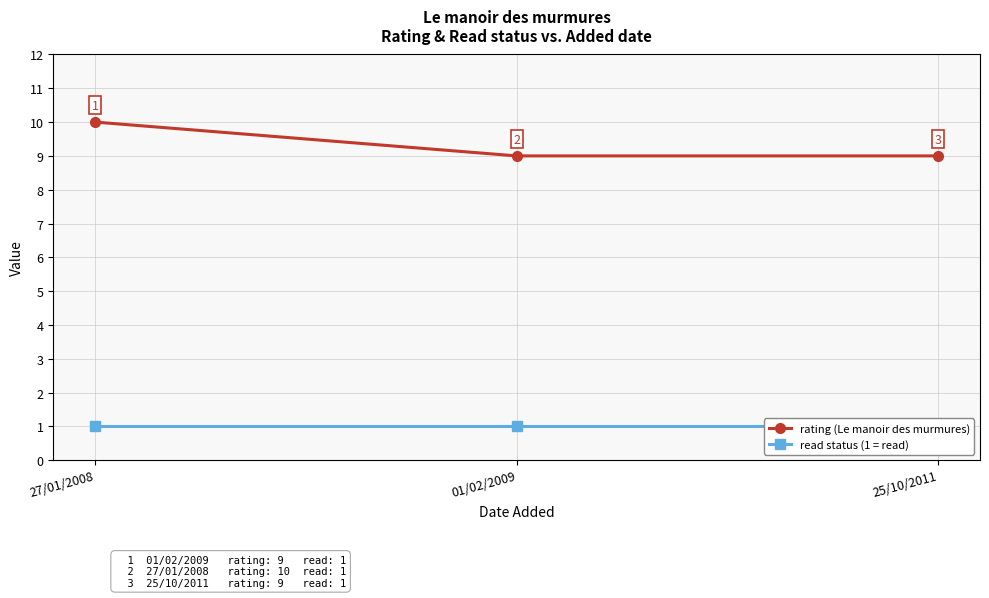

At which label is rating closest to 9?

01/02/2009